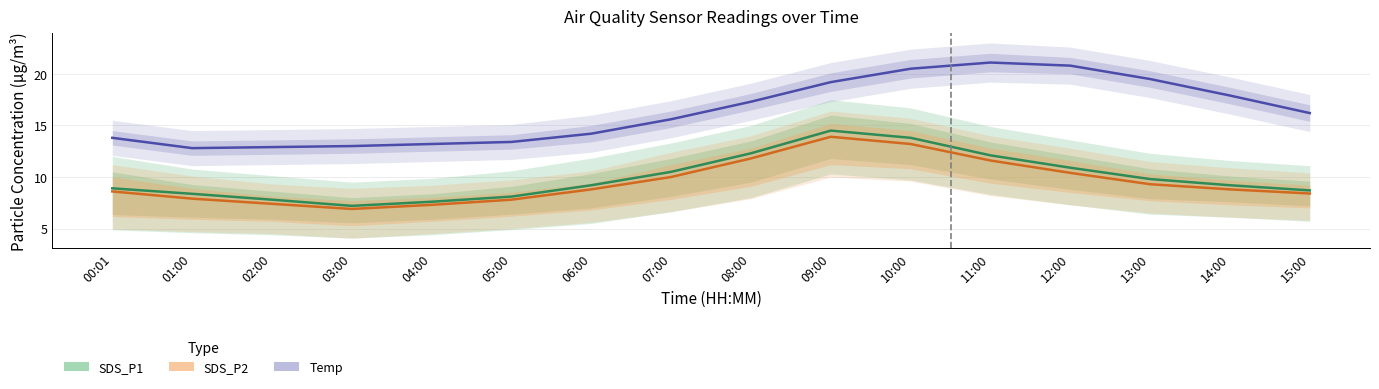

True or false: SDS_P1 has a value of 3.5 at 15:00.

False